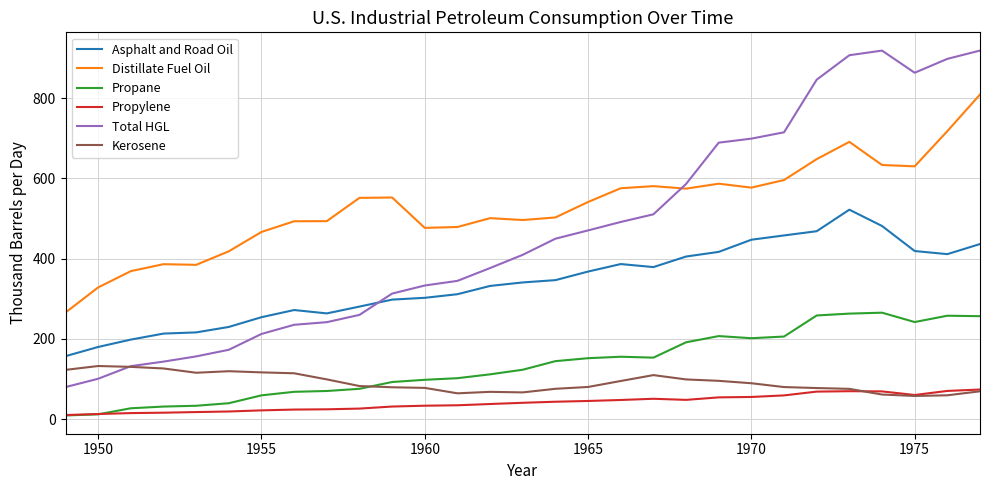

Is this an area chart (filled region under the line)?

No